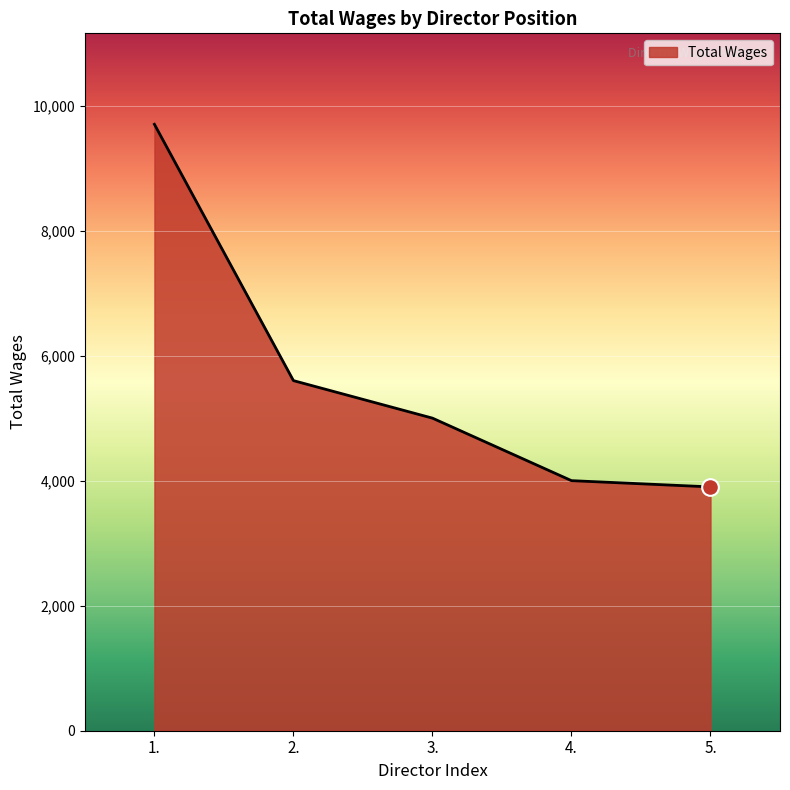

Which has a higher value, 2. or 3.?

2.